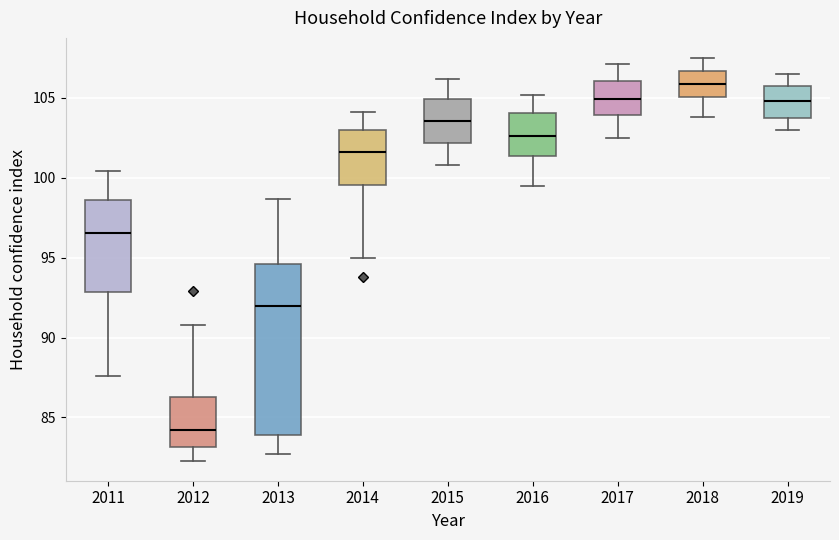

Reading left to right, transcribe this box plot: for each box, give where its median line is, the range the box spans, and where its two whiskers end, as read against the y-axis. The values are not printed on the chart, so give them approximately, as read against the axis.

2011: median 96.5, box 93.0 to 98.5, whiskers 87.5 to 100.5
2012: median 84.0, box 83.0 to 86.5, whiskers 82.5 to 91.0
2013: median 92.0, box 84.0 to 94.5, whiskers 82.5 to 98.5
2014: median 101.5, box 99.5 to 103.0, whiskers 95.0 to 104.0
2015: median 103.5, box 102.0 to 105.0, whiskers 101.0 to 106.0
2016: median 102.5, box 101.5 to 104.0, whiskers 99.5 to 105.0
2017: median 105.0, box 104.0 to 106.0, whiskers 102.5 to 107.0
2018: median 106.0, box 105.0 to 106.5, whiskers 104.0 to 107.5
2019: median 105.0, box 104.0 to 106.0, whiskers 103.0 to 106.5